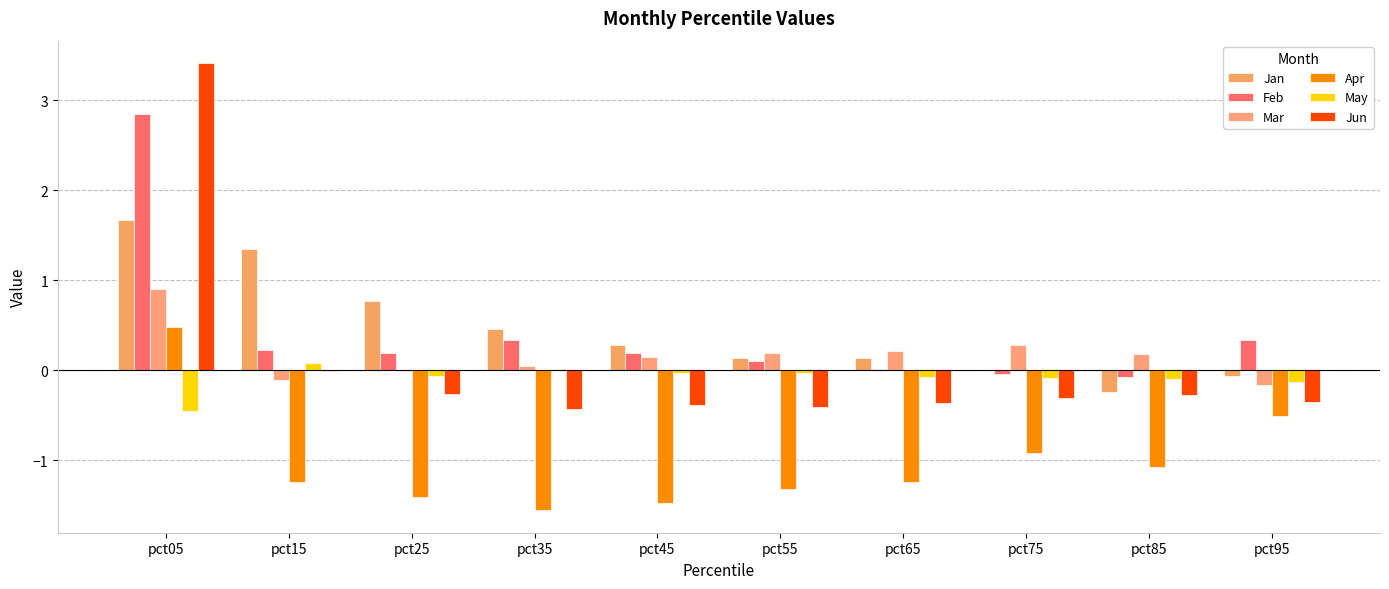

How many data points does each series have?

10